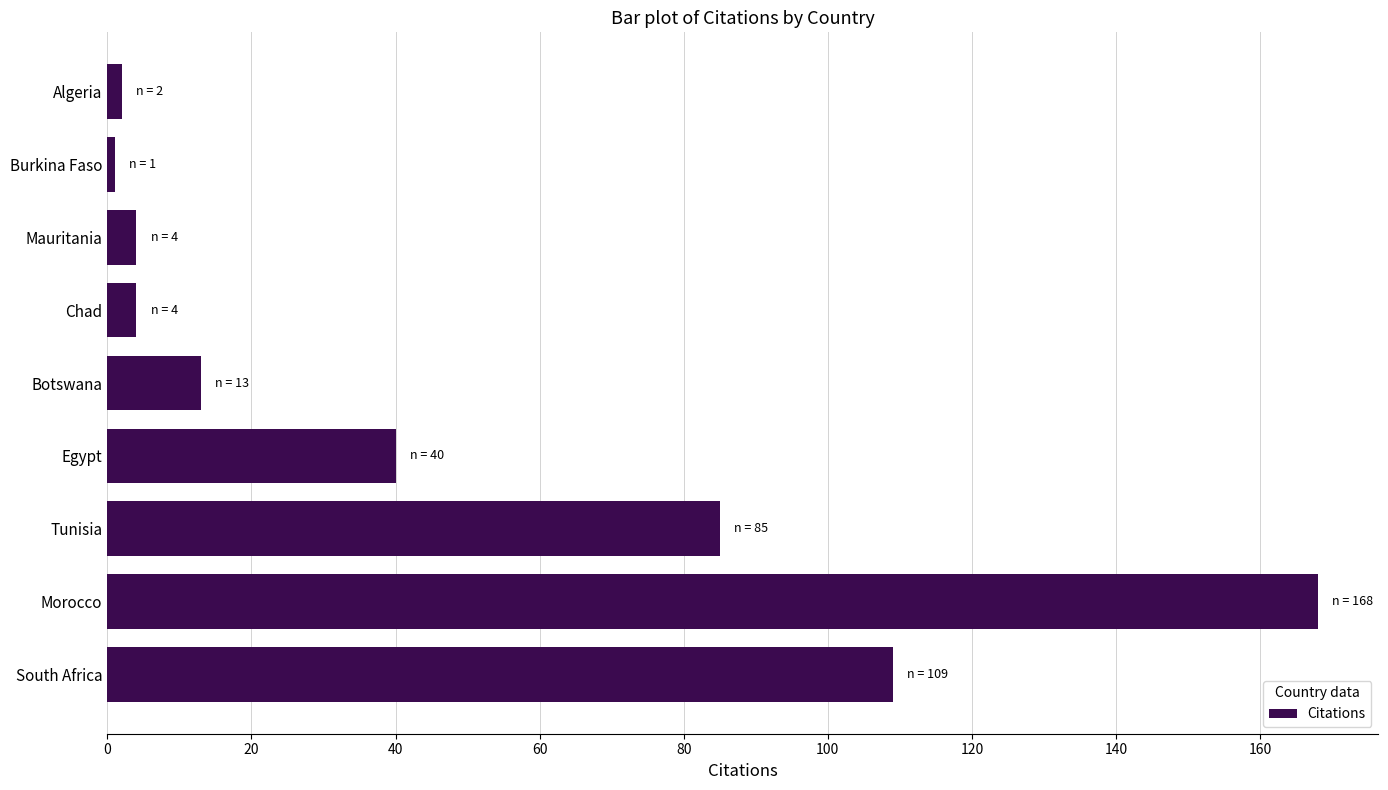

How many bars are there in total?

9